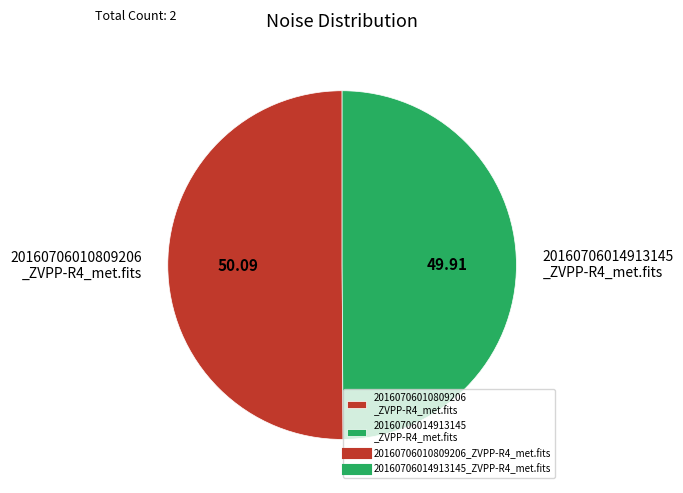

Combined, do 20160706010809206 _ZVPP-R4_met.fits and 20160706014913145 _ZVPP-R4_met.fits account for over 50%?

Yes